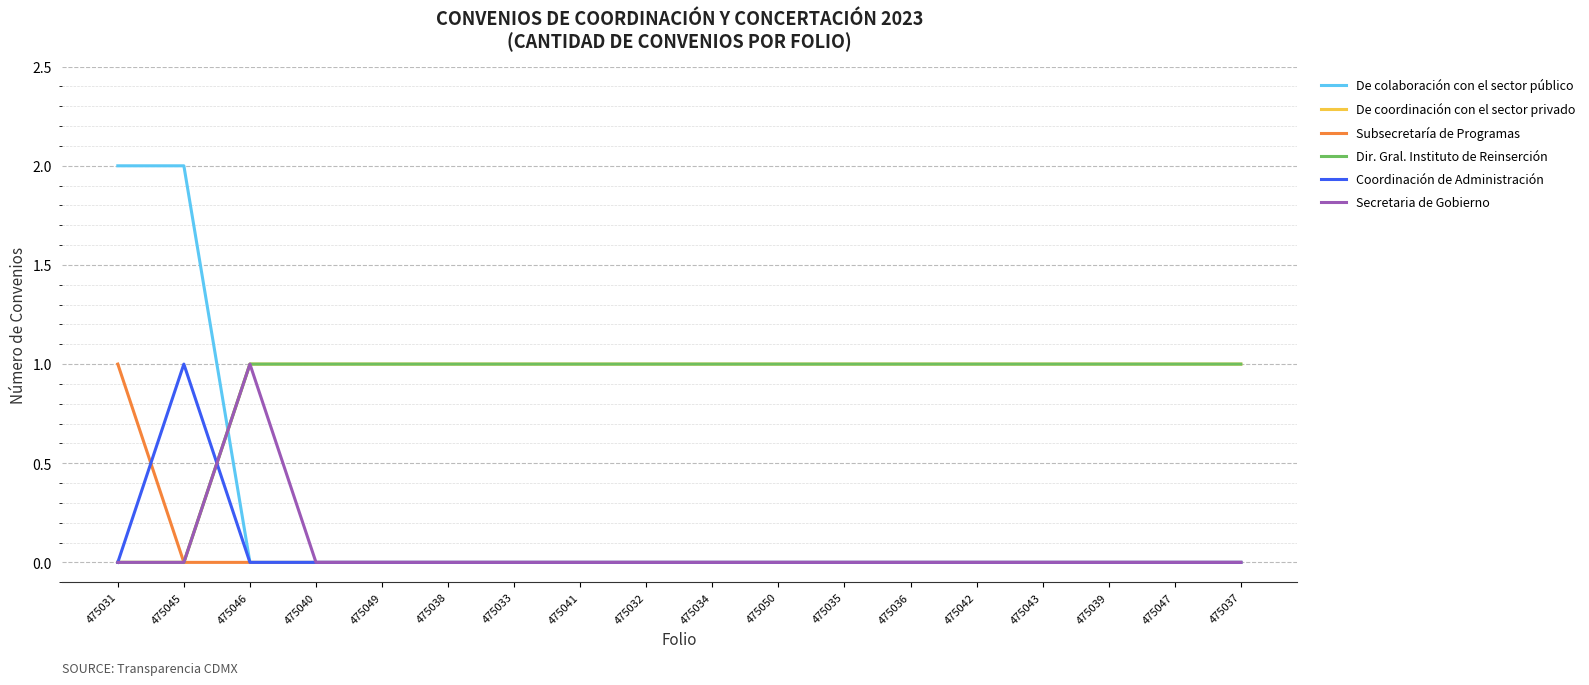

Does the chart have visible grid lines?

Yes